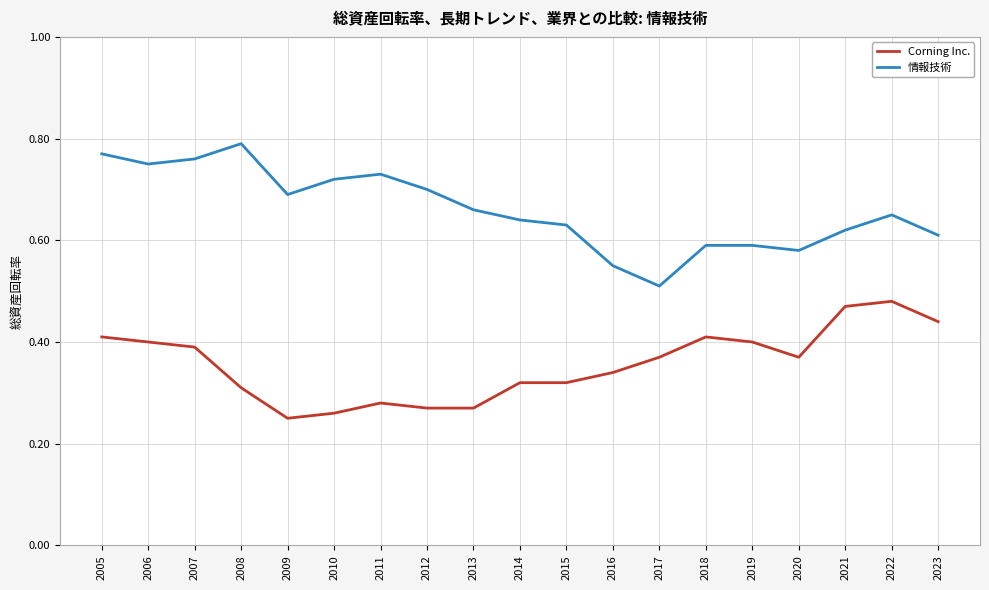

List the series in order of their peak value, highest first.

情報技術, Corning Inc.